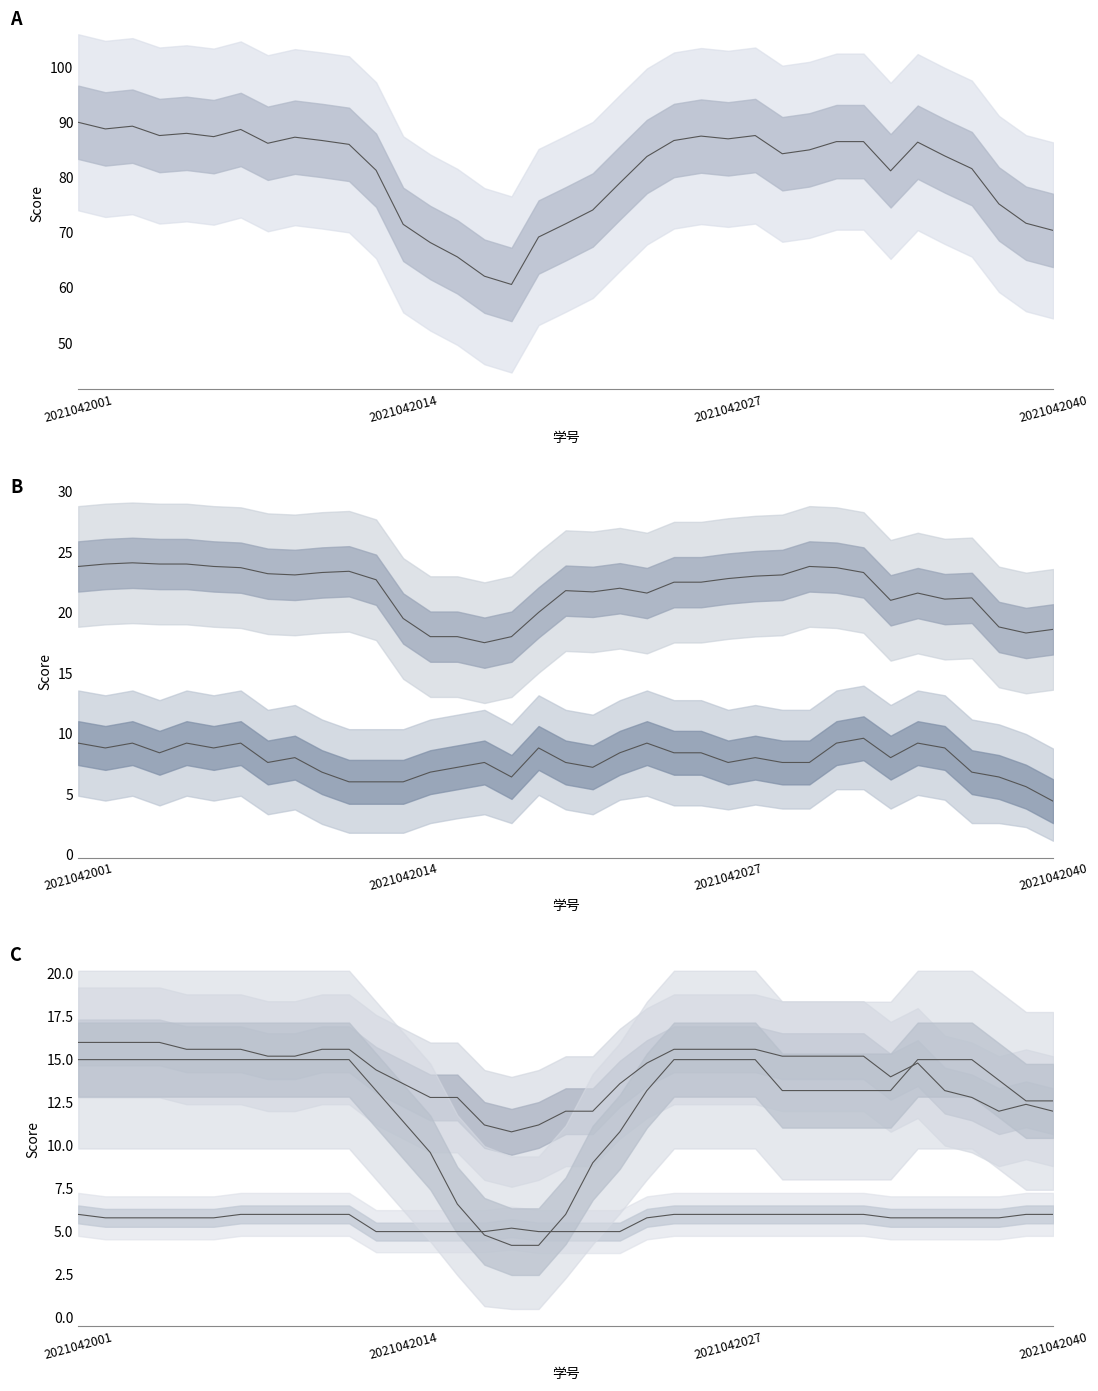

Does the chart have visible grid lines?

No